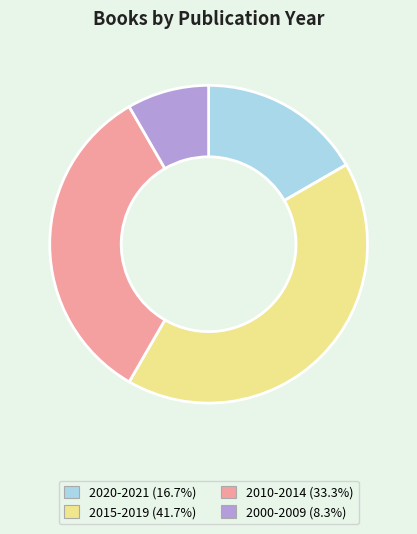

How many slices are in this pie chart?

4